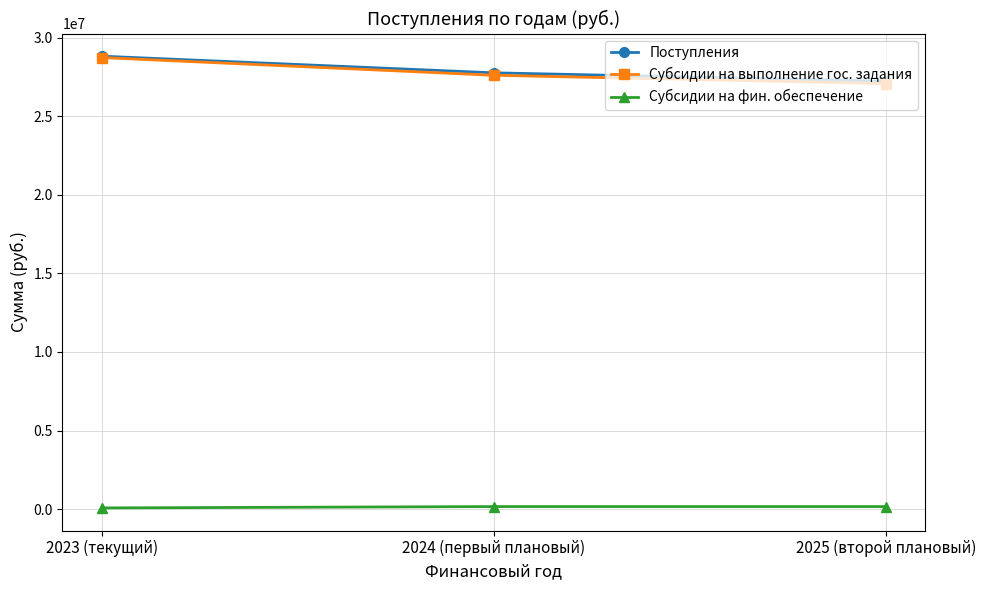

At which label does Поступления reach its peak?

2023 (текущий)